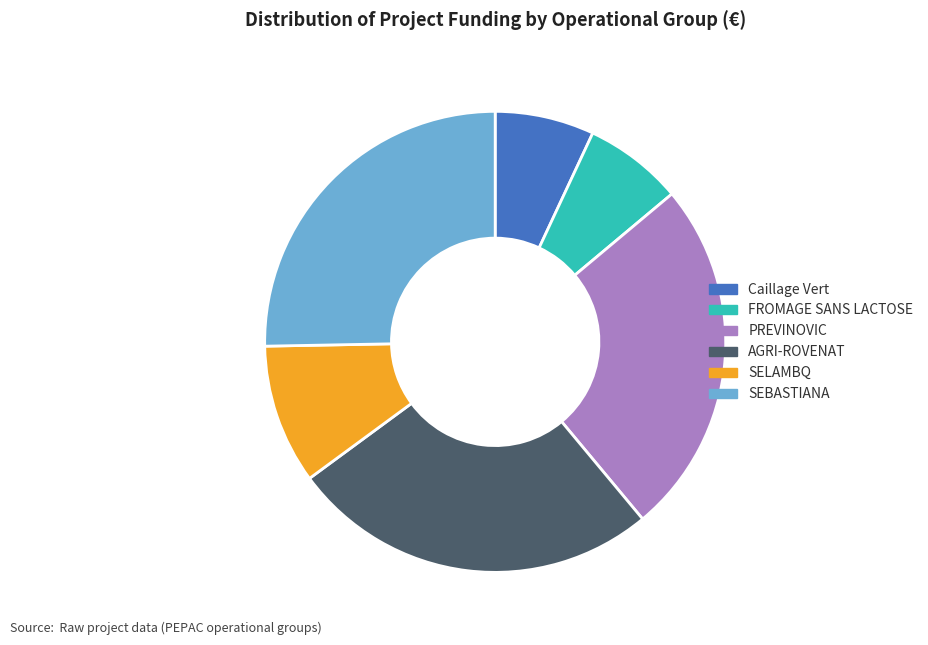

Between Caillage Vert and SEBASTIANA, which is larger?

SEBASTIANA